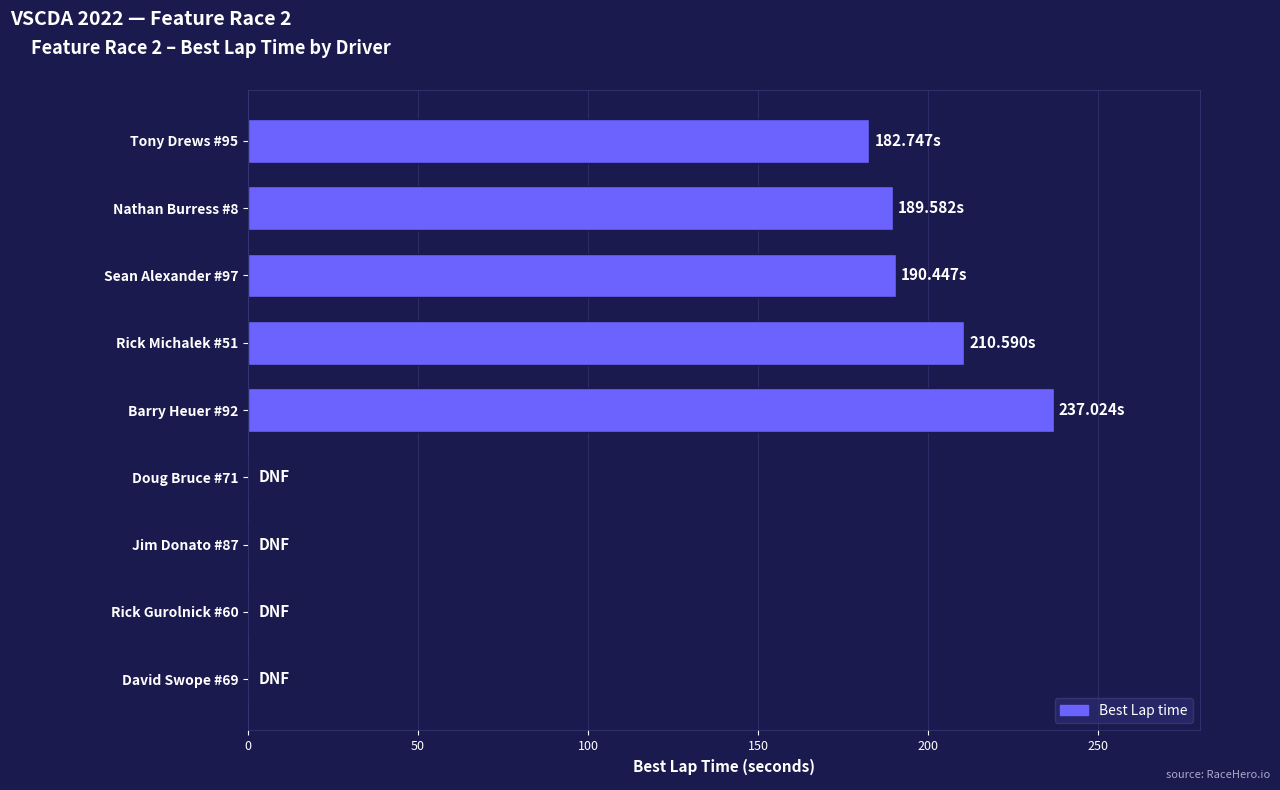

What is the sum of all values?

1010.4